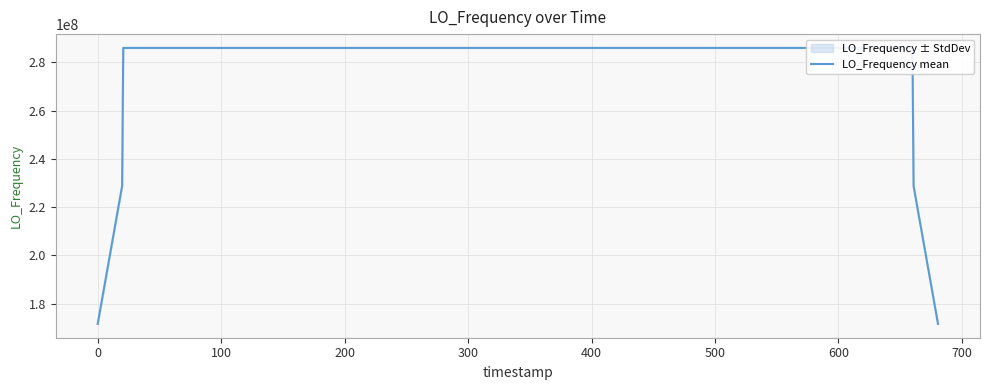

What is the highest value of the LO_Frequency mean series?

286047004.0